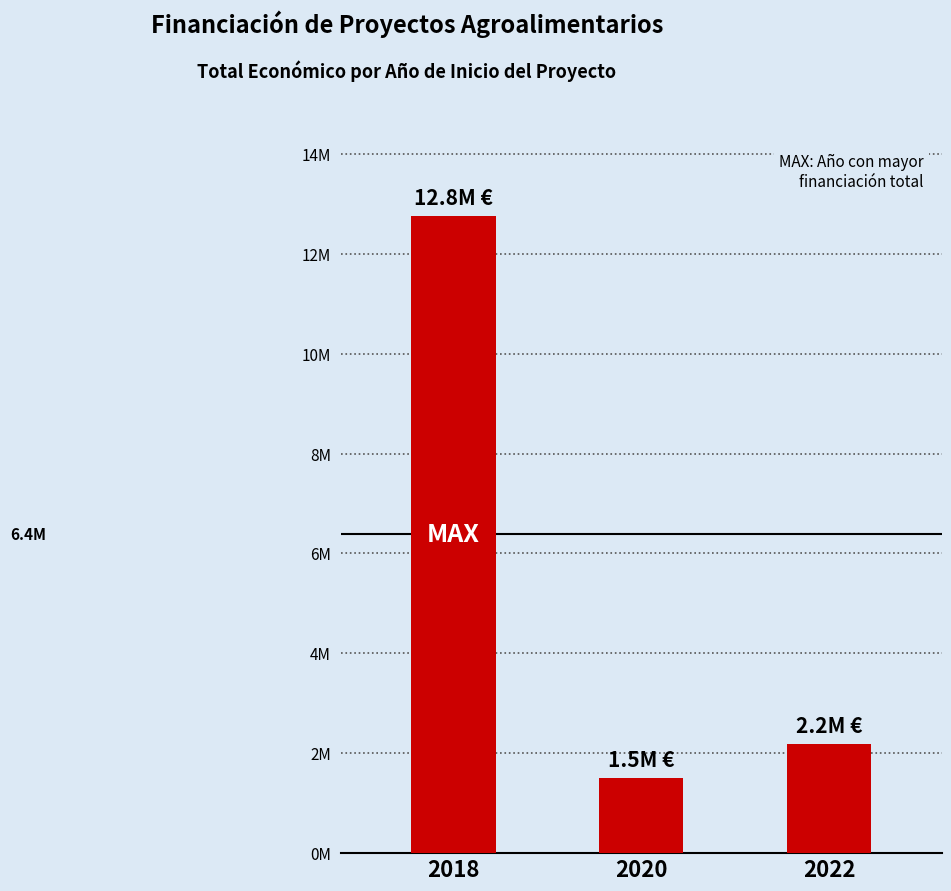

What is the sum of the values at 2022 and 2018?

14946346